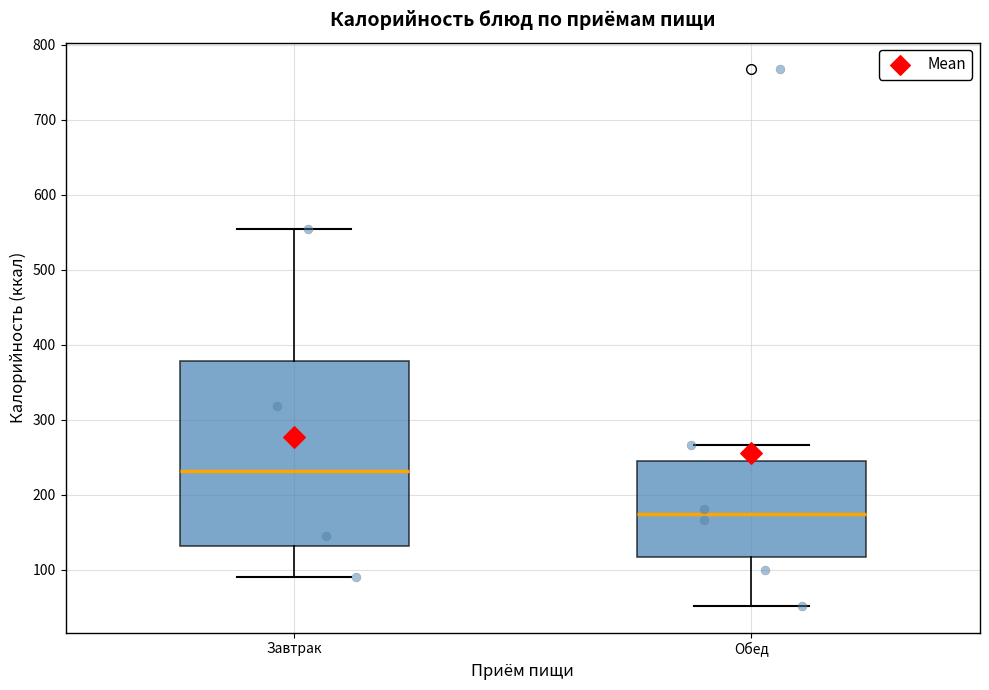

Which box's median line is the lowest?

Обед